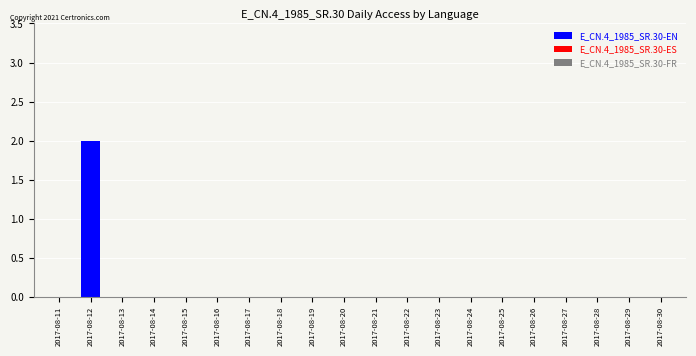

The value at 2017-08-13 is 0. True or false?

True